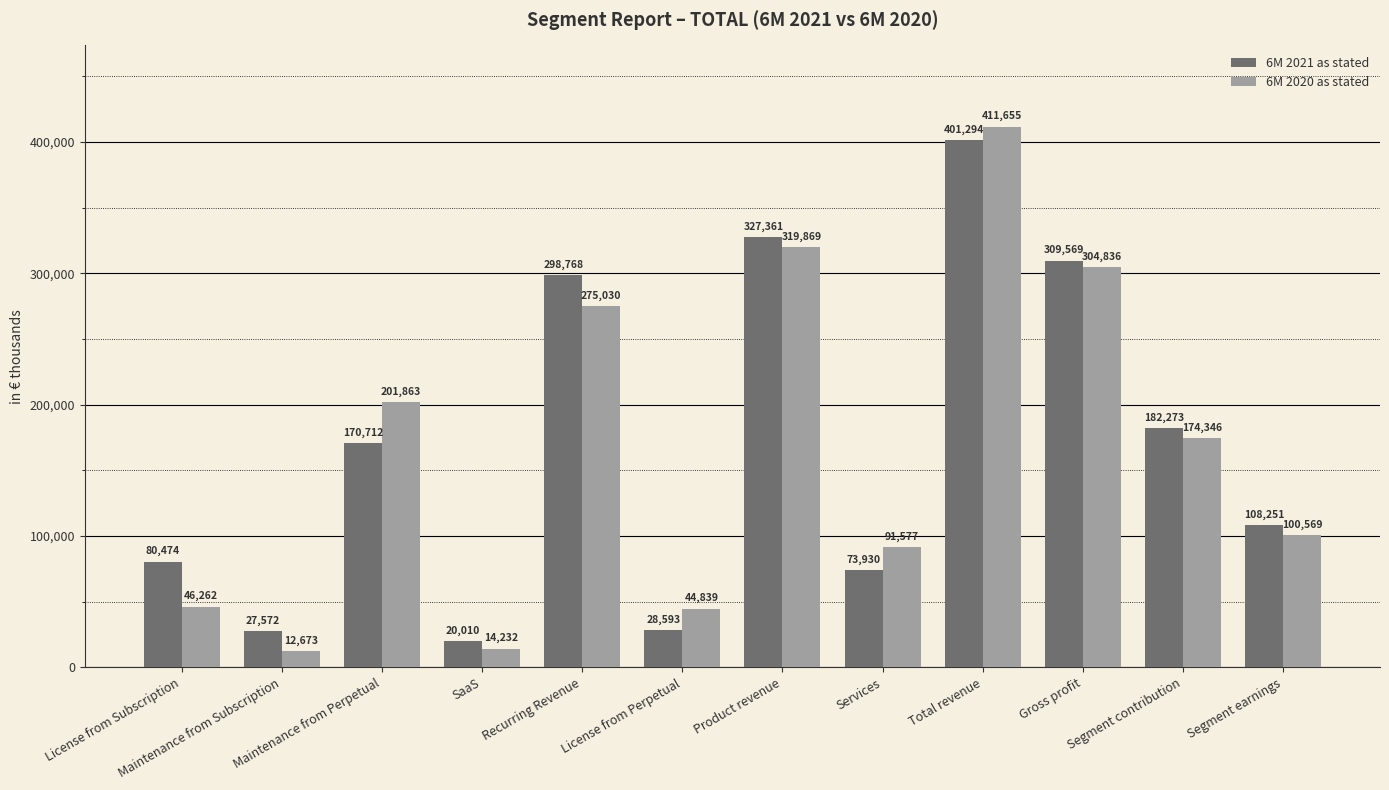

Rank the series by their maximum value, from highest to lowest.

6M 2020 as stated, 6M 2021 as stated